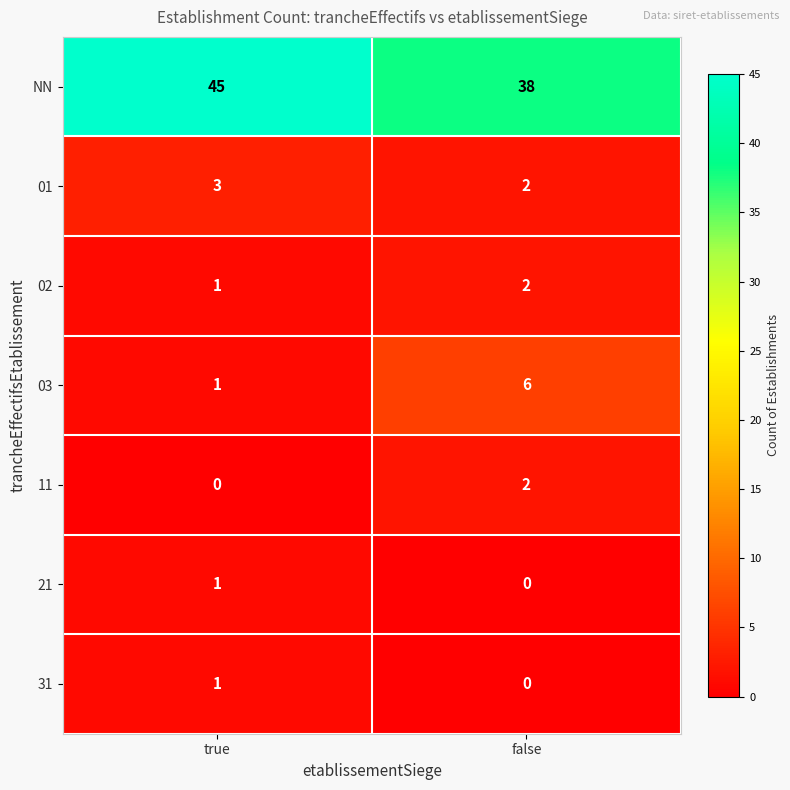

What is the average value of the 03 series?

4